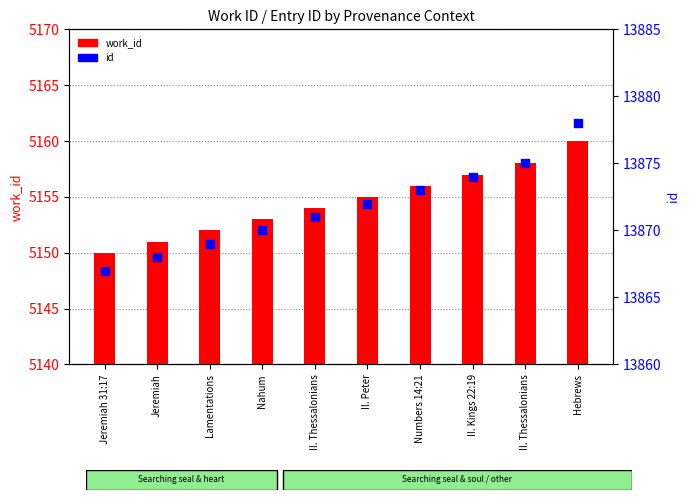

What is the total value across all series at Nahum?

19023